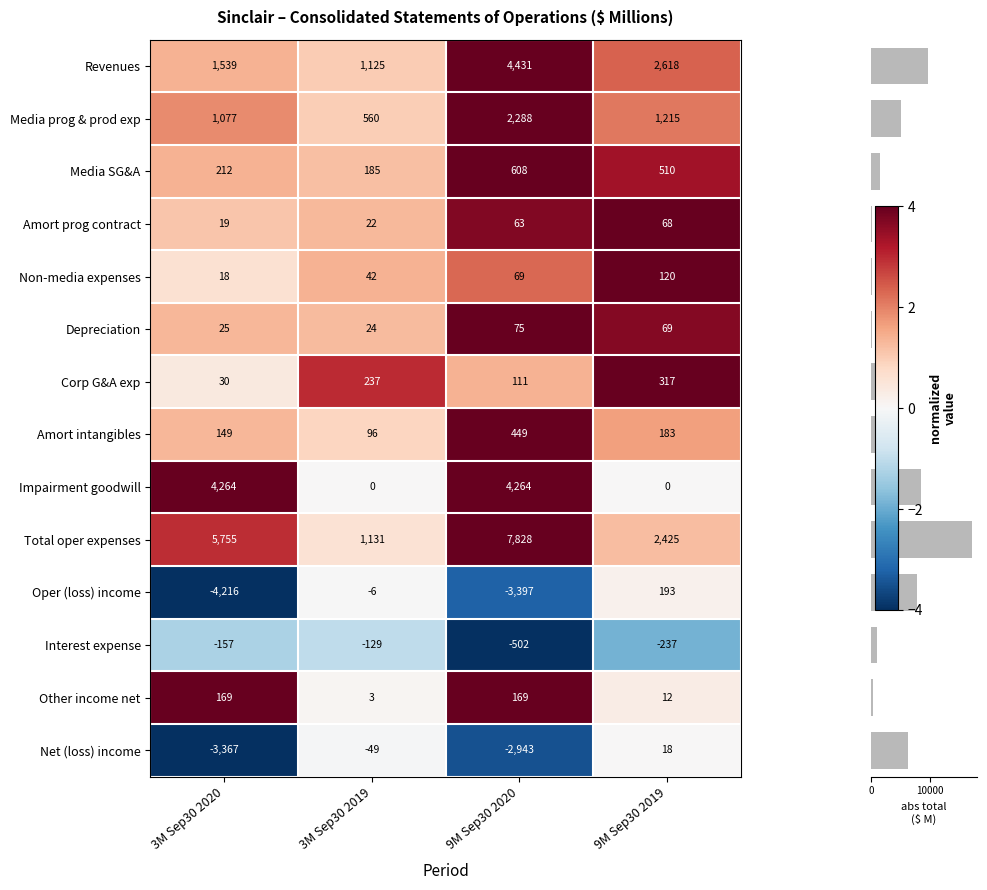

Rank the series at 3M Sep30 2020 from highest to lowest value.

Total oper expenses, Impairment goodwill, Revenues, Media prog & prod exp, Media SG&A, Other income net, Amort intangibles, Corp G&A exp, Depreciation, Amort prog contract, Non-media expenses, Interest expense, Net (loss) income, Oper (loss) income